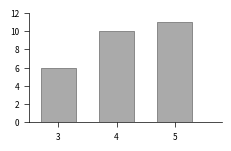

How tall is the bar that spans 2.5 to 3.5 on the x-axis? The values are not printed on the chart, so give them approximately, as read against the axis.

6